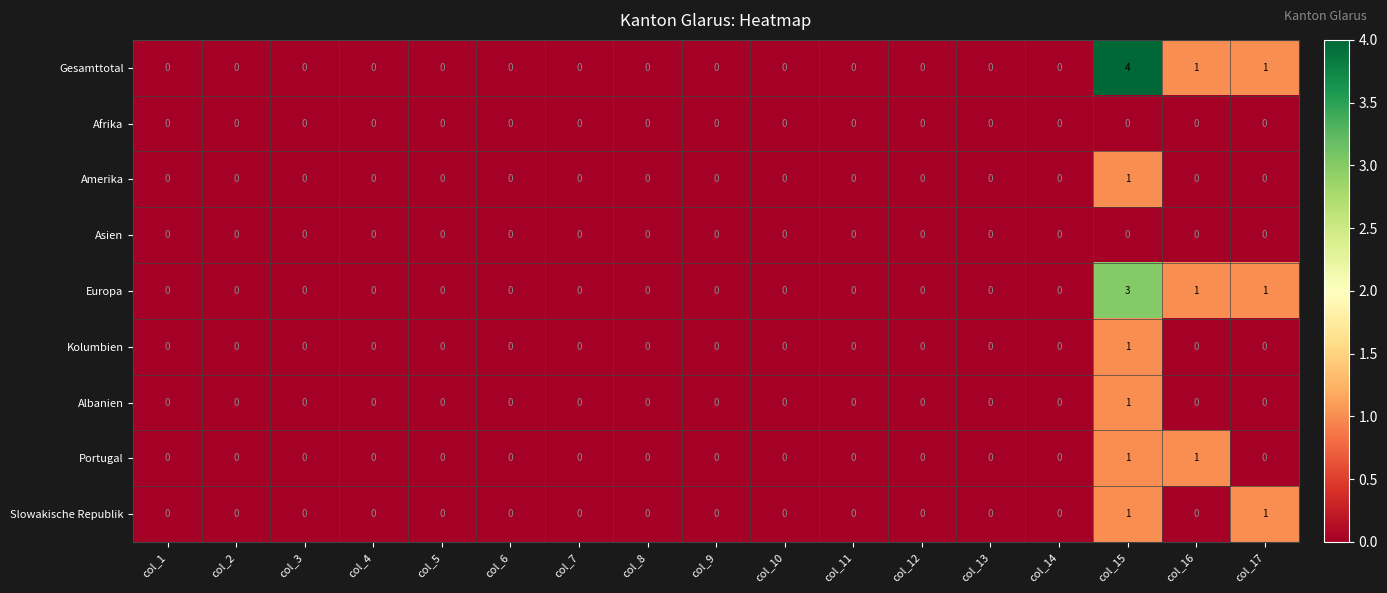

Which series has the largest total across all categories?

Gesamttotal